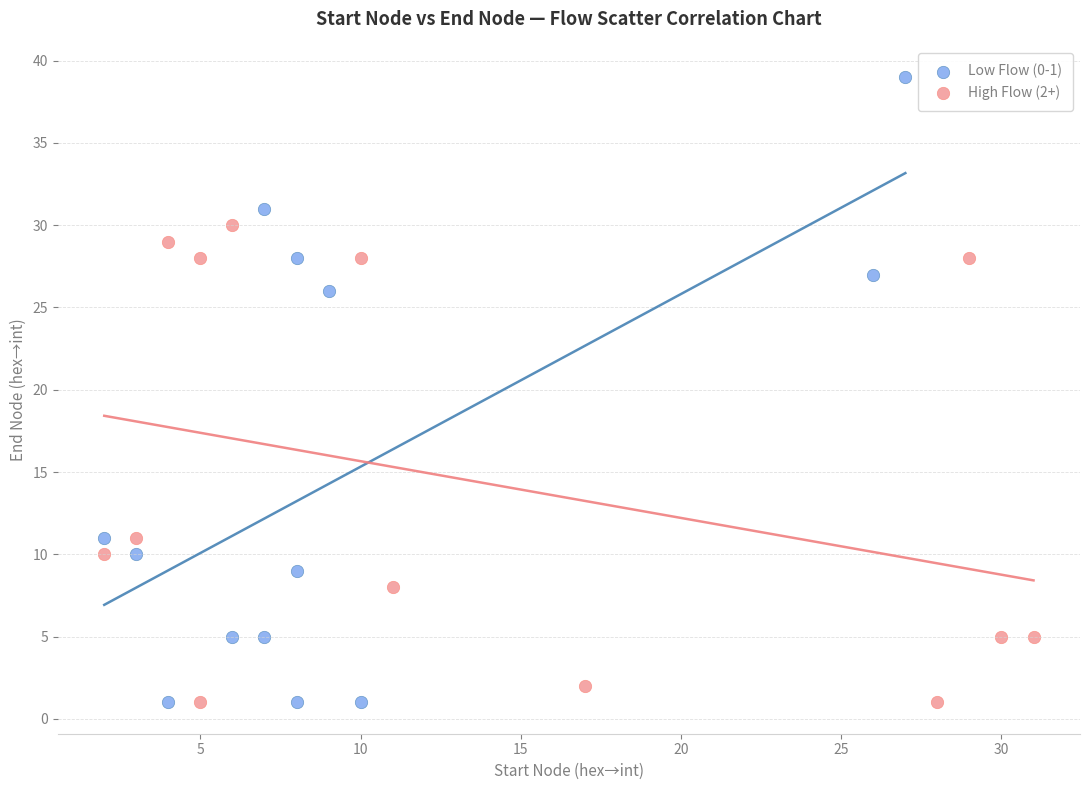

Which series has the largest Y range (max minus min)?

Low Flow (0-1)